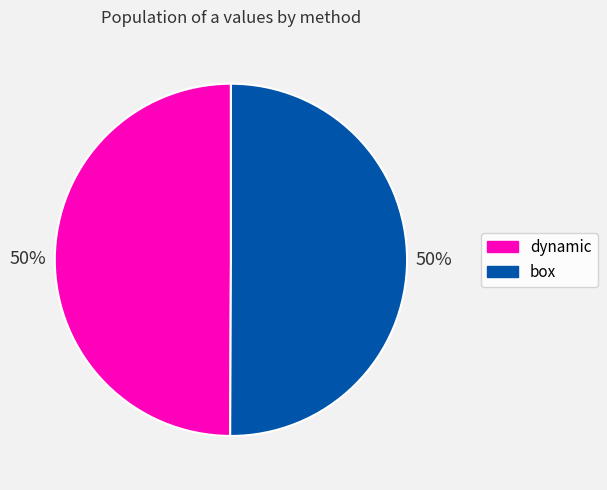

To the nearest percent, what is the average slice percentage?

50%